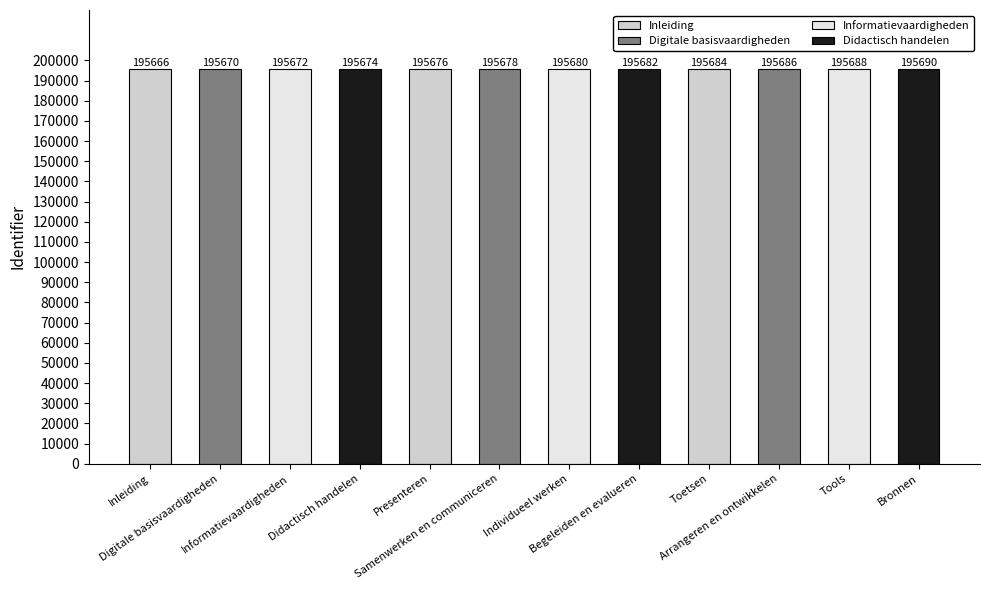

Which label corresponds to the largest value in the chart?

Bronnen